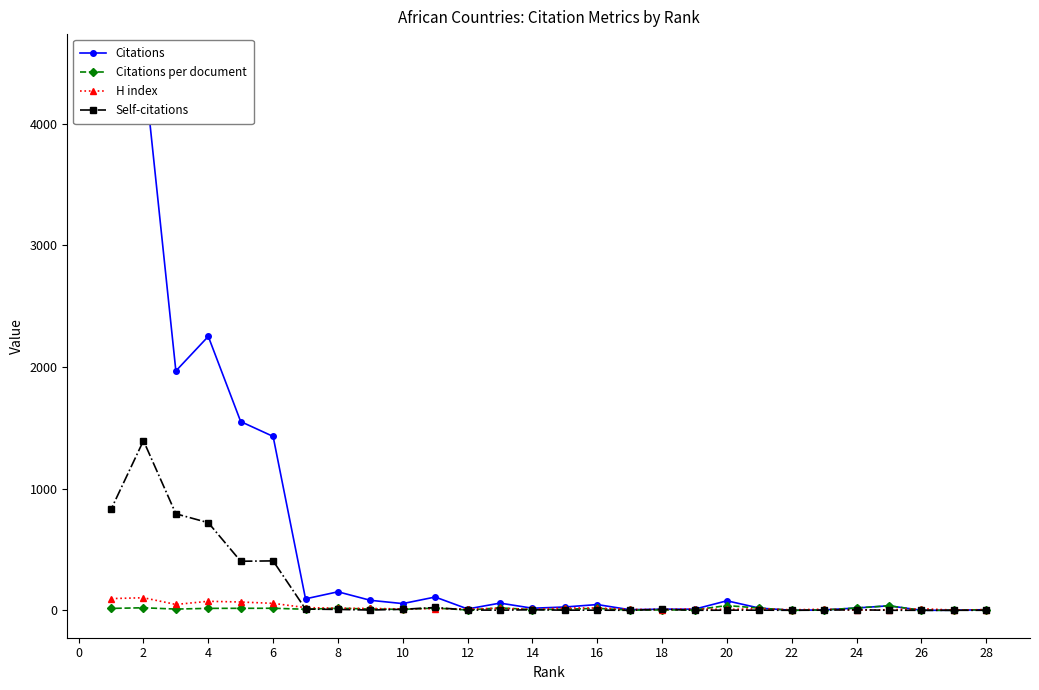

What are all the series names shown in the legend?

Citations, Citations per document, H index, Self-citations